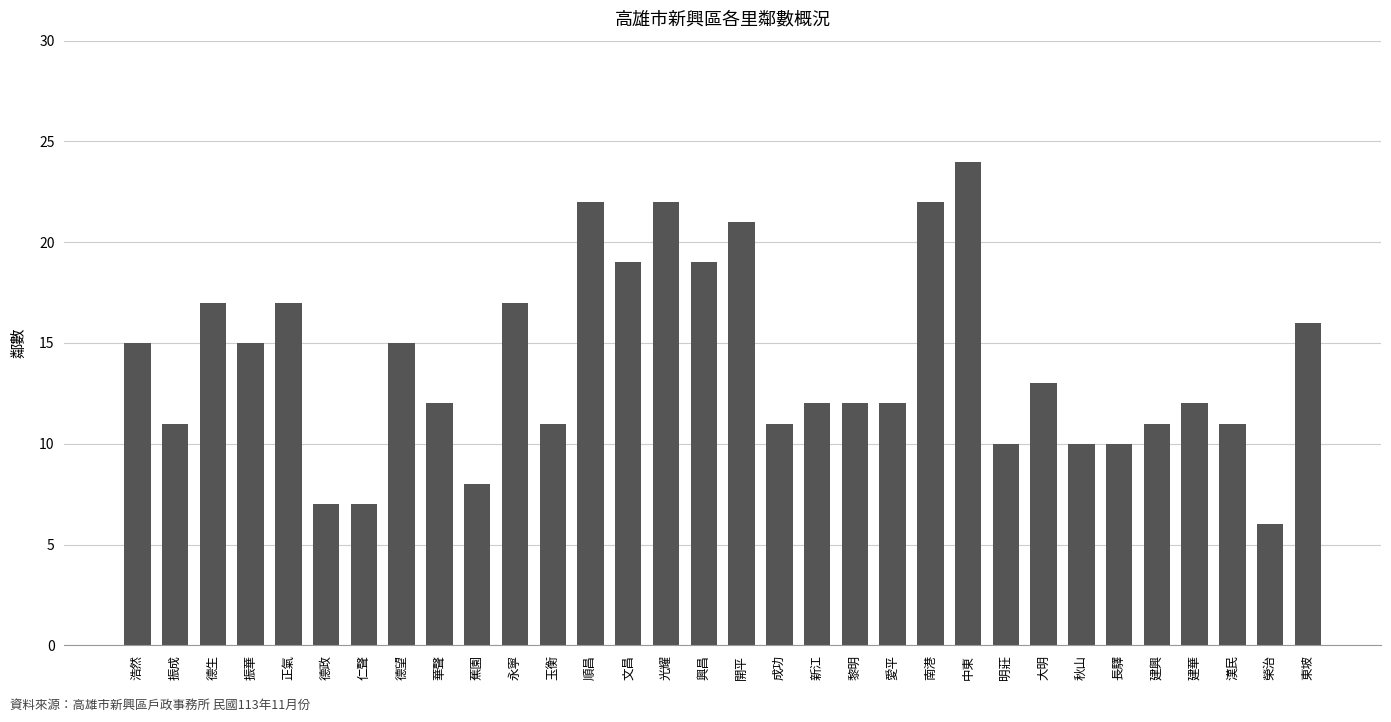

Reading right to left, extract all data points from this chart.

16	6	11	12	11	10	10	13	10	24	22	12	12	12	11	21	19	22	19	22	11	17	8	12	15	7	7	17	15	17	11	15